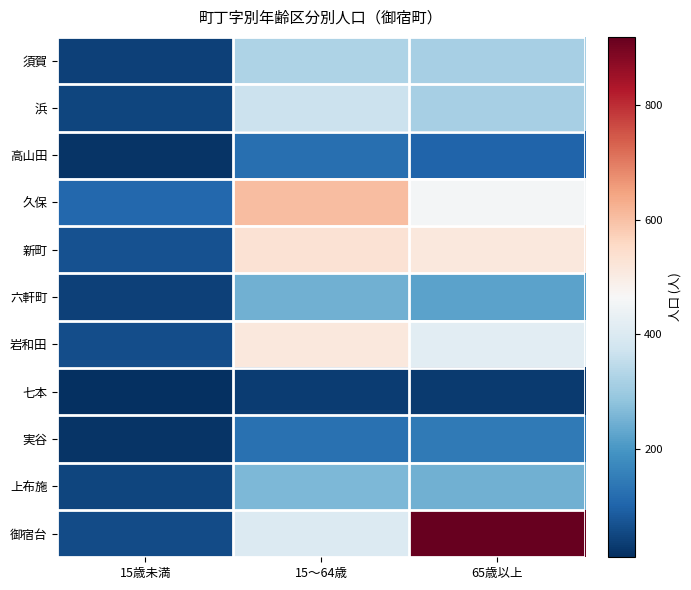

Reading left to right, transcribe all the data shown in this chart.

須賀: 15歳未満=41	15～64歳=326	65歳以上=313
浜: 15歳未満=48	15～64歳=368	65歳以上=315
高山田: 15歳未満=21	15～64歳=123	65歳以上=104
久保: 15歳未満=110	15～64歳=605	65歳以上=457
新町: 15歳未満=72	15～64歳=531	65歳以上=513
六軒町: 15歳未満=43	15～64歳=249	65歳以上=222
岩和田: 15歳未満=65	15～64歳=512	65歳以上=418
七本: 15歳未満=12	15～64歳=36	65歳以上=32
実谷: 15歳未満=22	15～64歳=128	65歳以上=143
上布施: 15歳未満=48	15～64歳=263	65歳以上=247
御宿台: 15歳未満=61	15～64歳=403	65歳以上=918